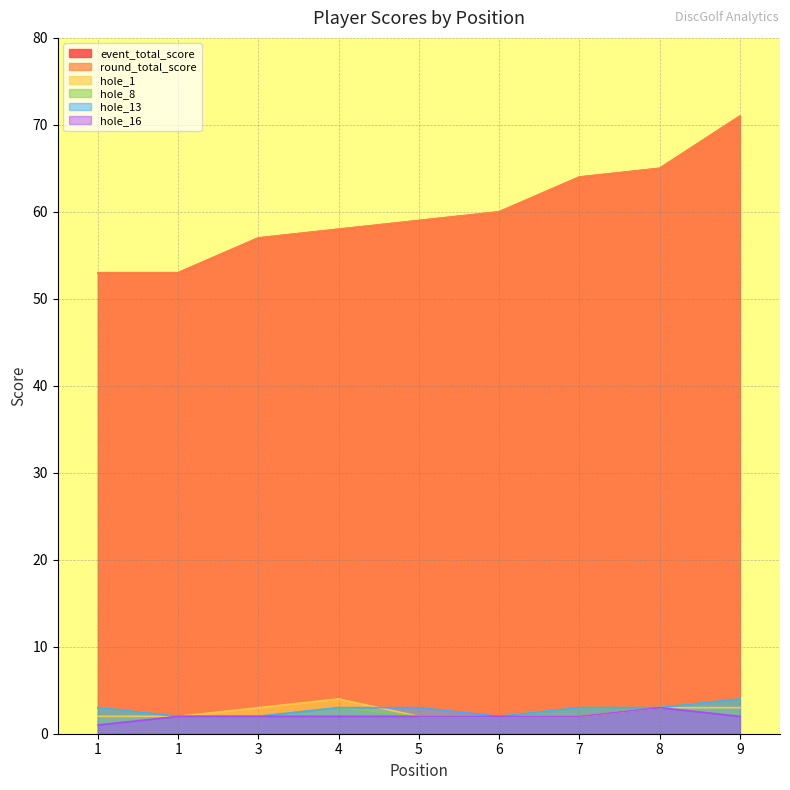

What is the average value of the hole_8 series?

3